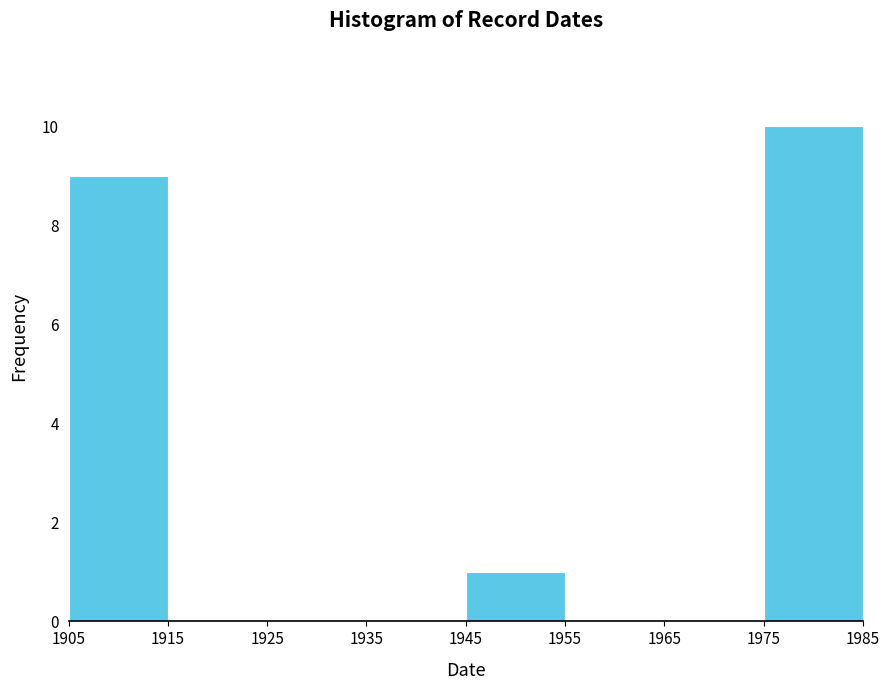

Reading left to right, transcribe this chart: for each bar, give the range it covers on the x-axis and its height. The values are not printed on the chart, so give them approximately, as read against the axis.

1905 to 1915: 9
1915 to 1925: 0
1925 to 1935: 0
1935 to 1945: 0
1945 to 1955: 1
1955 to 1965: 0
1965 to 1975: 0
1975 to 1985: 10